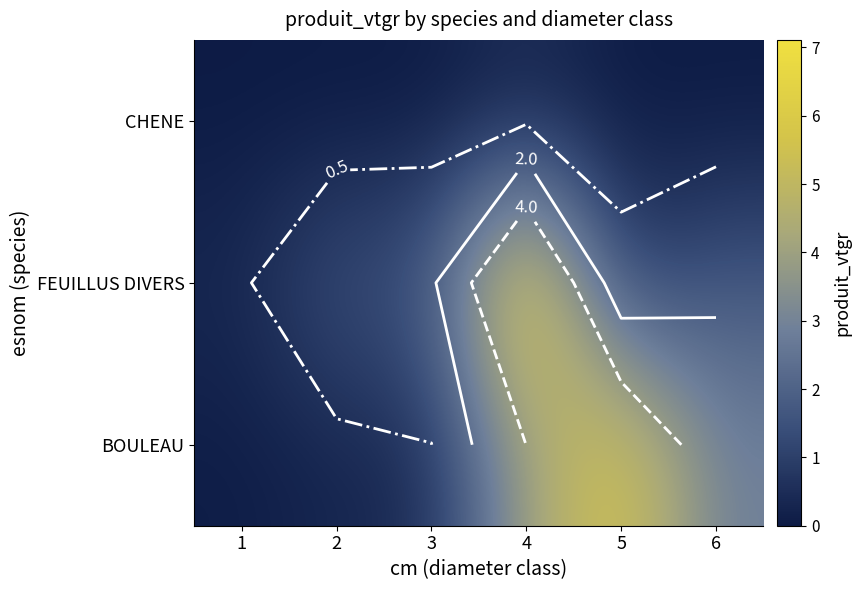

At how many categories does at least one series exceed 4?

2